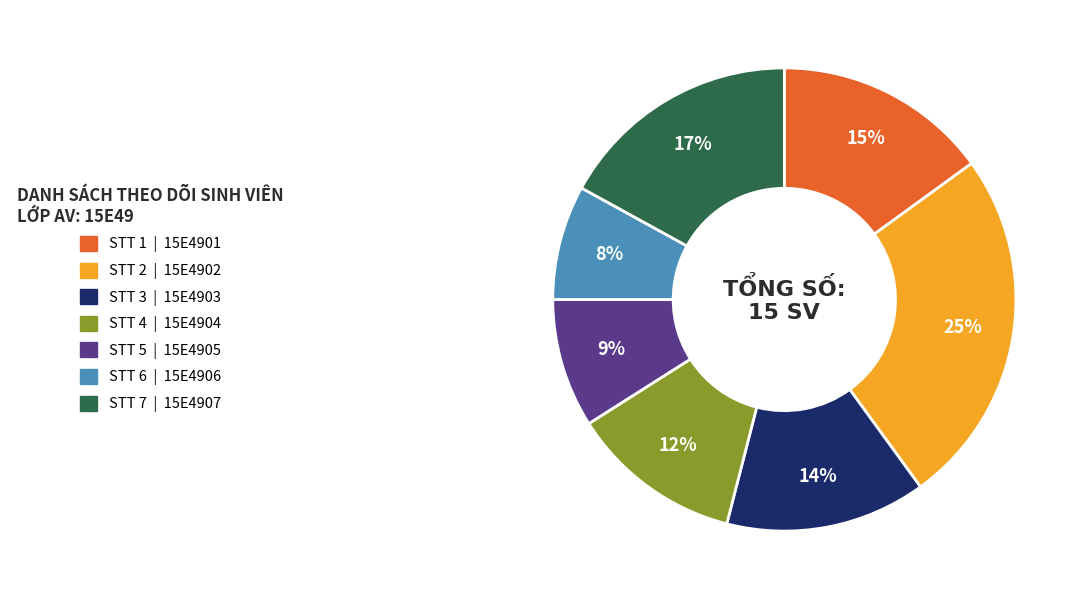

Does any single category account for the majority?

No